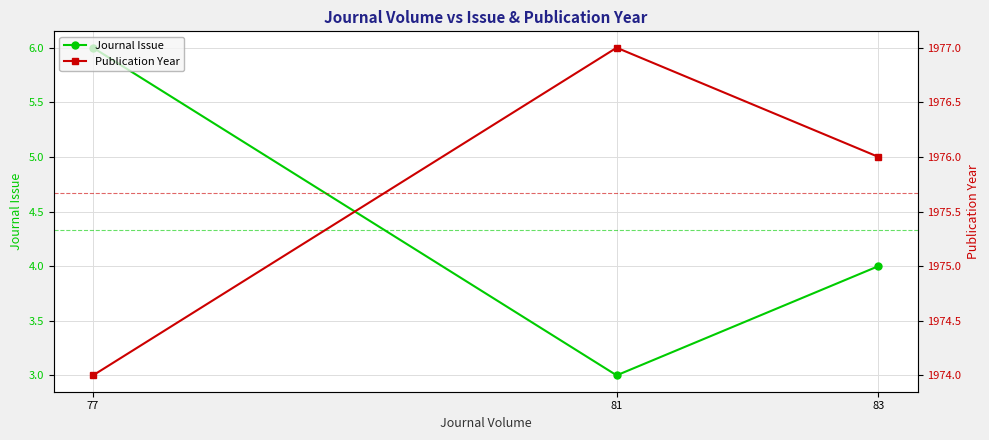

Is it true that Publication Year equals 1974 at 77?

True